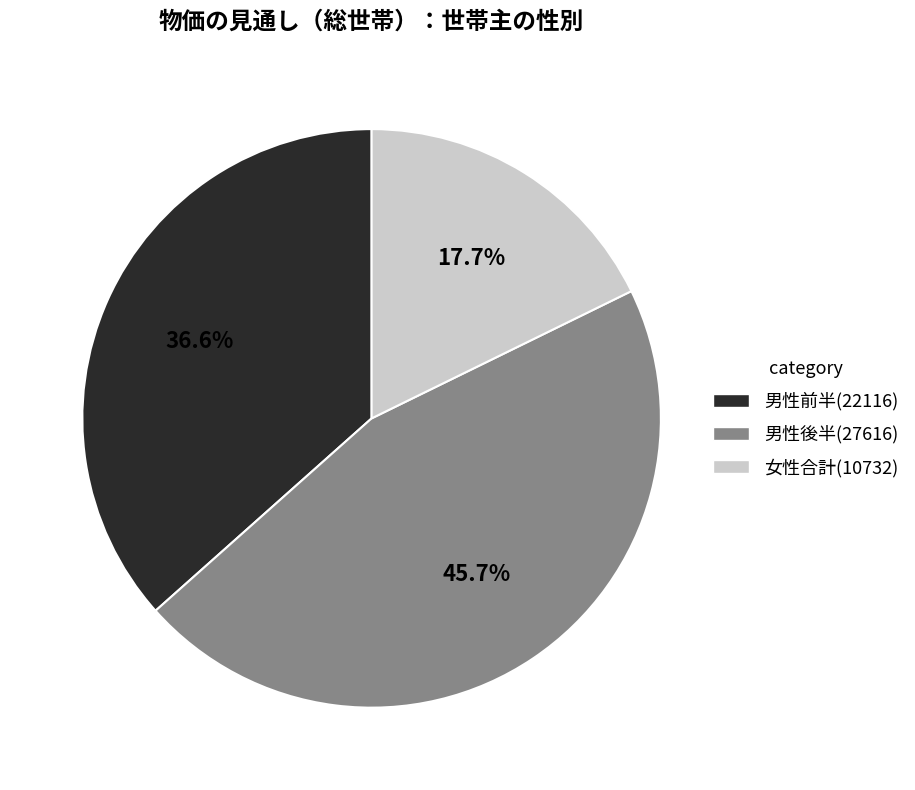

Is there a majority slice in this chart?

No